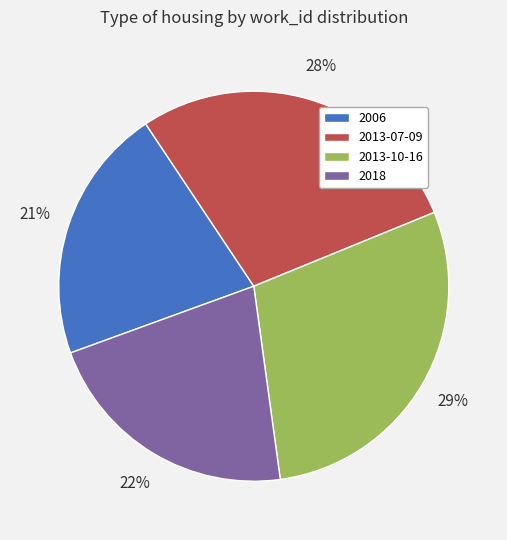

Does 2006 account for over 50% of the chart?

No